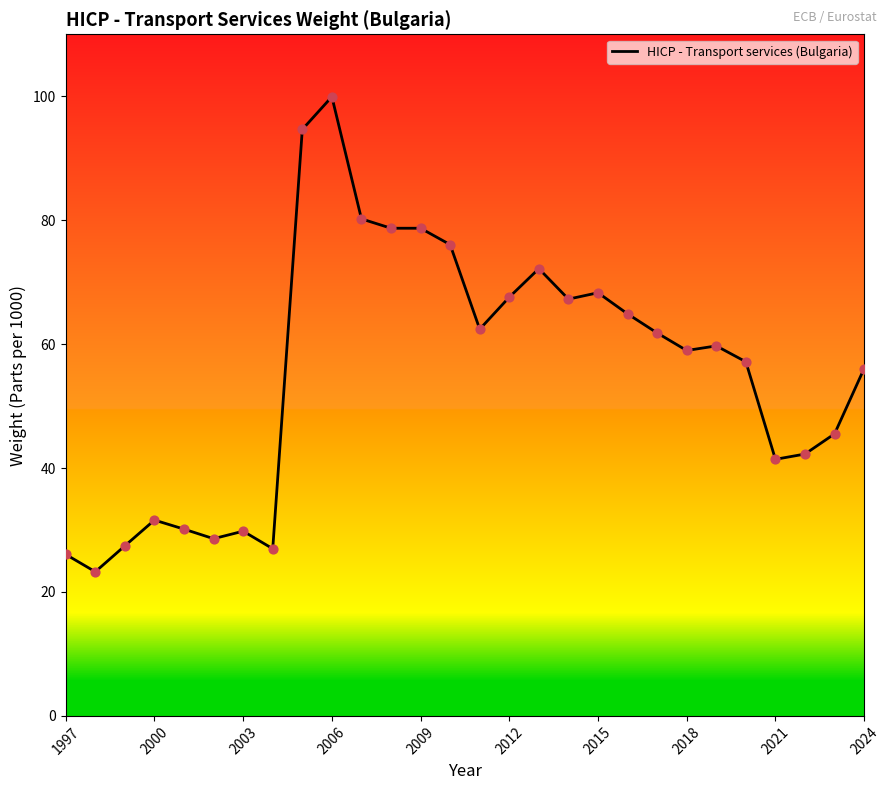

What is the difference between the maximum and minimum values?

76.7